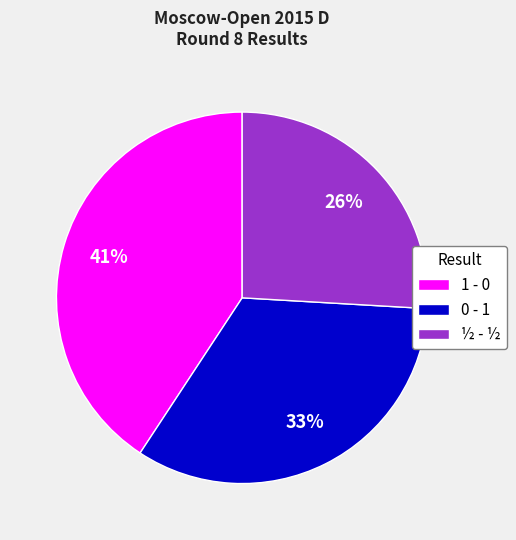

Do ½ - ½ and 0 - 1 together represent more than half of the pie?

Yes